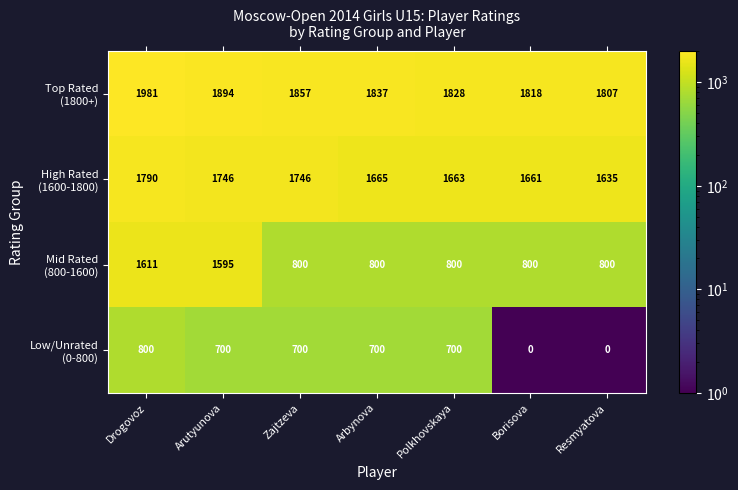

Which label corresponds to the largest value in the chart?

Drogovoz